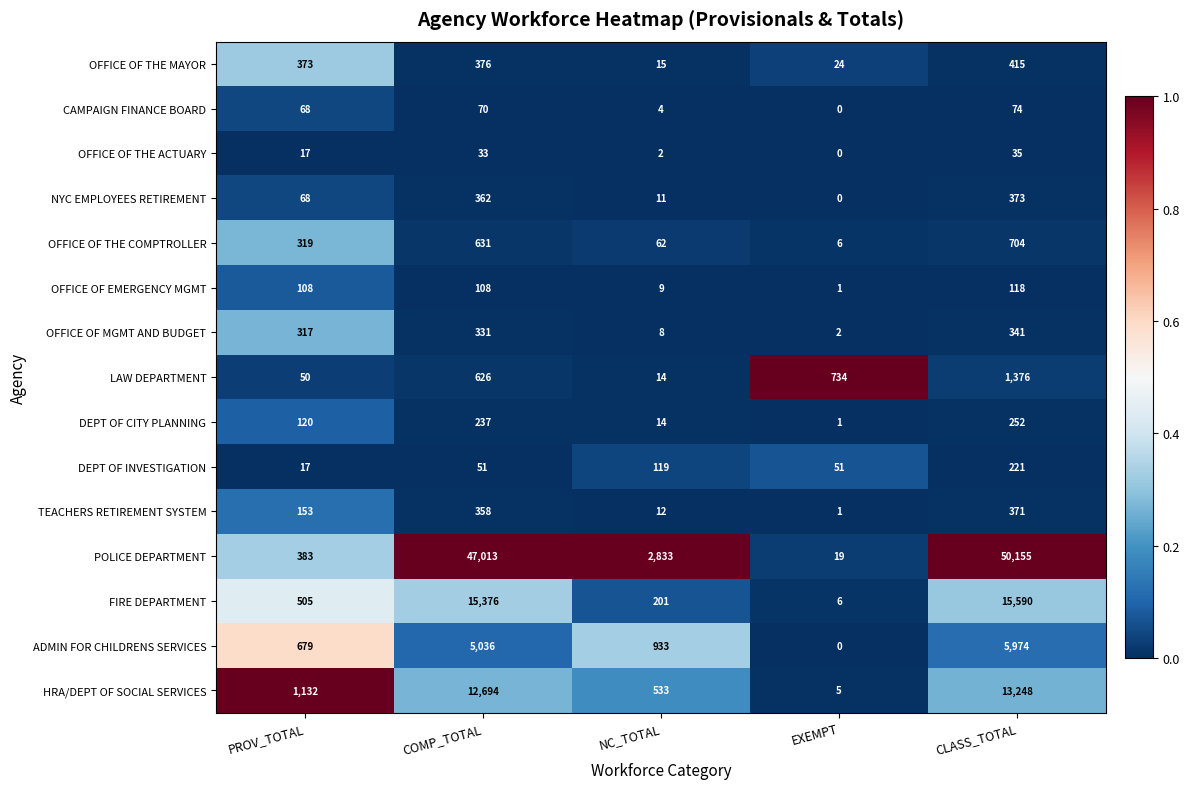

True or false: OFFICE OF THE MAYOR has a value of 15 at NC_TOTAL.

True